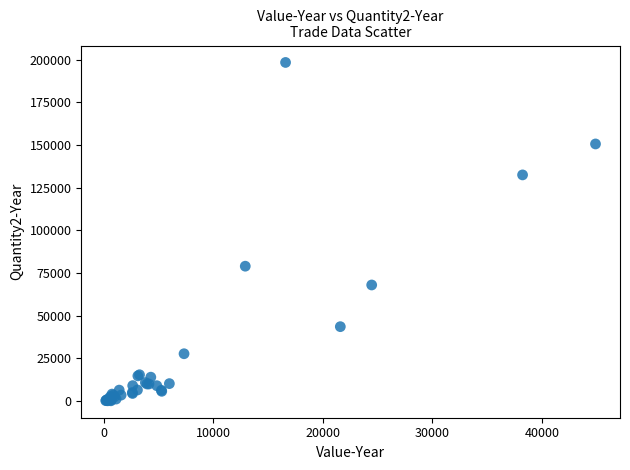

What Y value in the scatter plot is closest to 99249?

79000